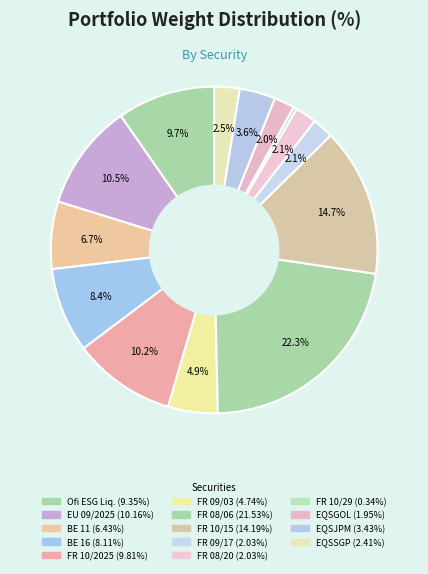

How many slices are in this pie chart?

14